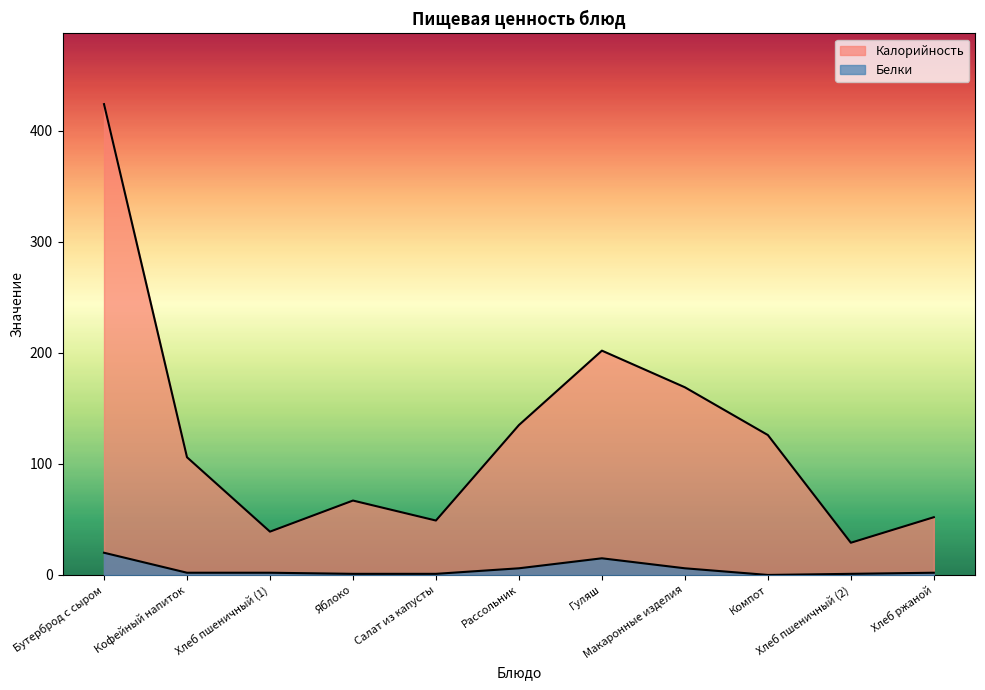

The value of Белки at Хлеб пшеничный (2) is 1. True or false?

True